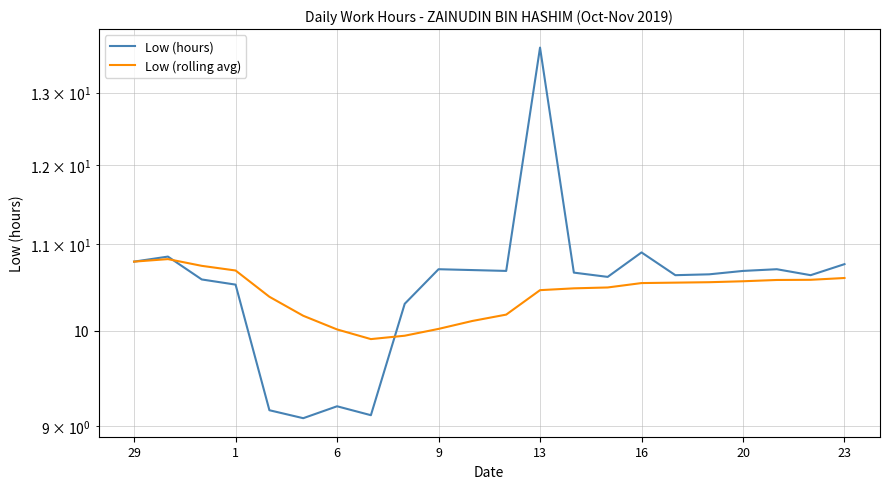

What are all the series names shown in the legend?

Low (hours), Low (rolling avg)